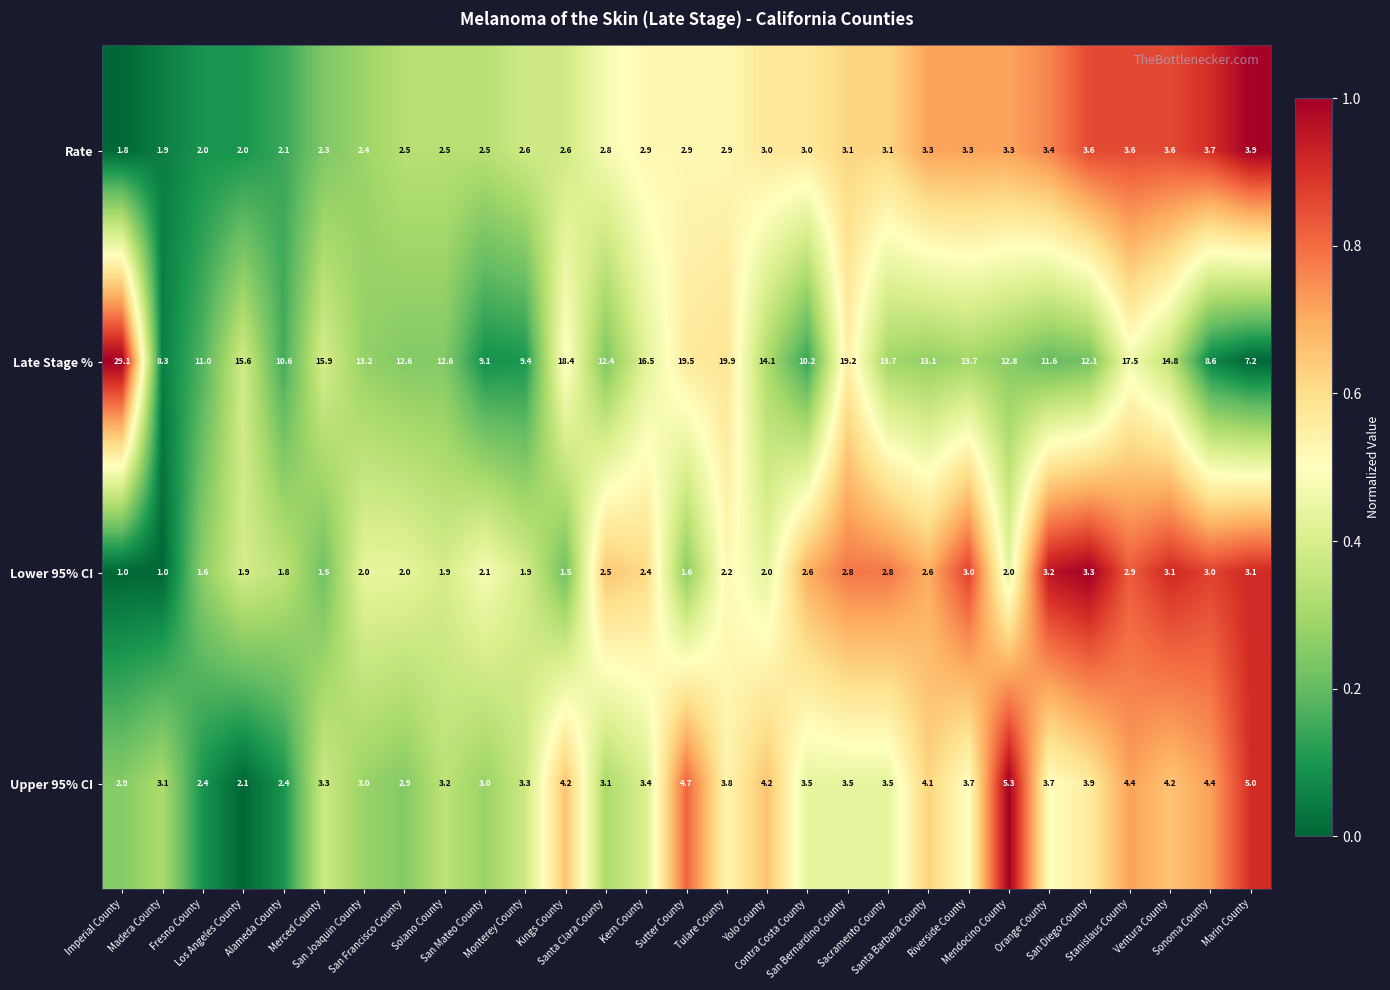

What is the greatest value displayed?

29.1